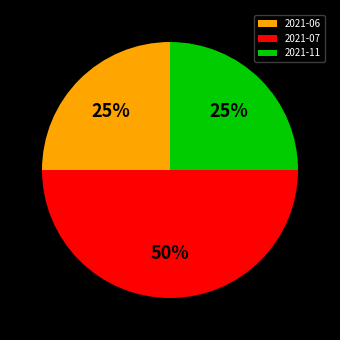

To the nearest percent, what portion does 2021-06 represent?

25%